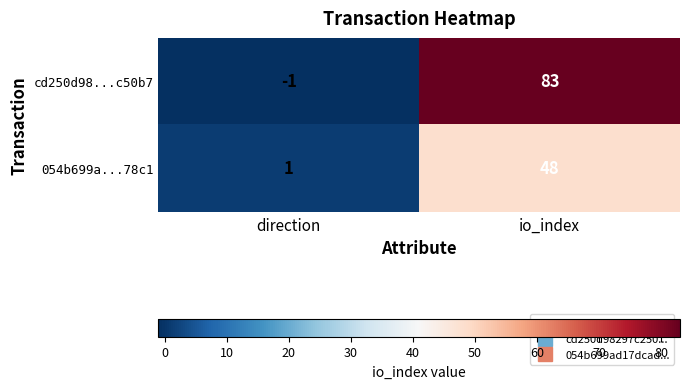

At how many categories does at least one series exceed 30?

1